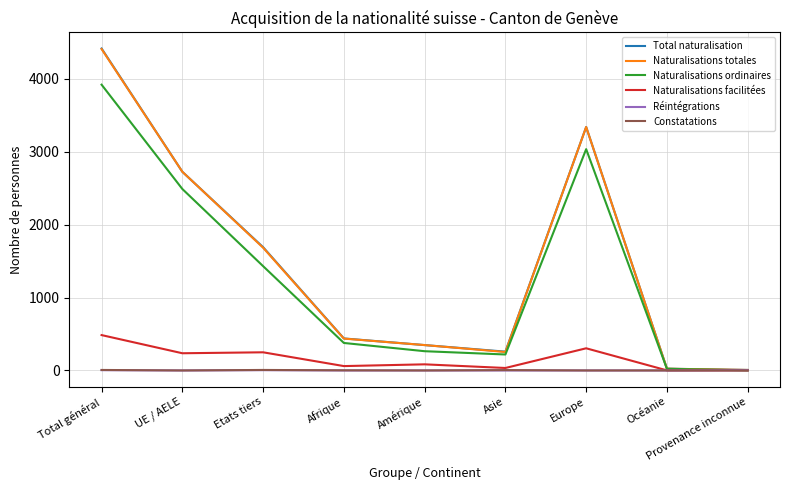

The value of Constatations at Océanie is 0. True or false?

True